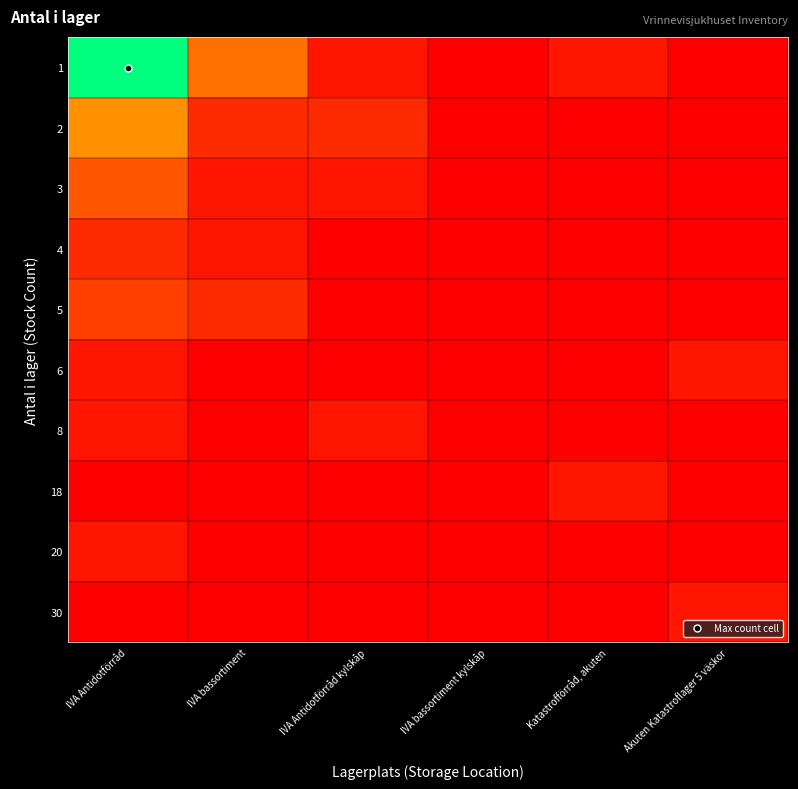

Reading left to right, what are all the values shown in this chart?

1: IVA Antidotförråd=1.0	IVA bassortiment=0.4	IVA Antidotförråd kylskåp=0.1	IVA bassortiment kylskåp=0.0	Katastrofförråd, akuten=0.1	Akuten Katastroflager 5 väskor=0.0
2: IVA Antidotförråd=0.4	IVA bassortiment=0.1	IVA Antidotförråd kylskåp=0.1	IVA bassortiment kylskåp=0.0	Katastrofförråd, akuten=0.0	Akuten Katastroflager 5 väskor=0.0
3: IVA Antidotförråd=0.3	IVA bassortiment=0.1	IVA Antidotförråd kylskåp=0.1	IVA bassortiment kylskåp=0.0	Katastrofförråd, akuten=0.0	Akuten Katastroflager 5 väskor=0.0
4: IVA Antidotförråd=0.1	IVA bassortiment=0.1	IVA Antidotförråd kylskåp=0.0	IVA bassortiment kylskåp=0.0	Katastrofförråd, akuten=0.0	Akuten Katastroflager 5 väskor=0.0
5: IVA Antidotförråd=0.2	IVA bassortiment=0.1	IVA Antidotförråd kylskåp=0.0	IVA bassortiment kylskåp=0.0	Katastrofförråd, akuten=0.0	Akuten Katastroflager 5 väskor=0.0
6: IVA Antidotförråd=0.1	IVA bassortiment=0.0	IVA Antidotförråd kylskåp=0.0	IVA bassortiment kylskåp=0.0	Katastrofförråd, akuten=0.0	Akuten Katastroflager 5 väskor=0.1
8: IVA Antidotförråd=0.1	IVA bassortiment=0.0	IVA Antidotförråd kylskåp=0.1	IVA bassortiment kylskåp=0.0	Katastrofförråd, akuten=0.0	Akuten Katastroflager 5 väskor=0.0
18: IVA Antidotförråd=0.0	IVA bassortiment=0.0	IVA Antidotförråd kylskåp=0.0	IVA bassortiment kylskåp=0.0	Katastrofförråd, akuten=0.1	Akuten Katastroflager 5 väskor=0.0
20: IVA Antidotförråd=0.1	IVA bassortiment=0.0	IVA Antidotförråd kylskåp=0.0	IVA bassortiment kylskåp=0.0	Katastrofförråd, akuten=0.0	Akuten Katastroflager 5 väskor=0.0
30: IVA Antidotförråd=0.0	IVA bassortiment=0.0	IVA Antidotförråd kylskåp=0.0	IVA bassortiment kylskåp=0.0	Katastrofförråd, akuten=0.0	Akuten Katastroflager 5 väskor=0.1